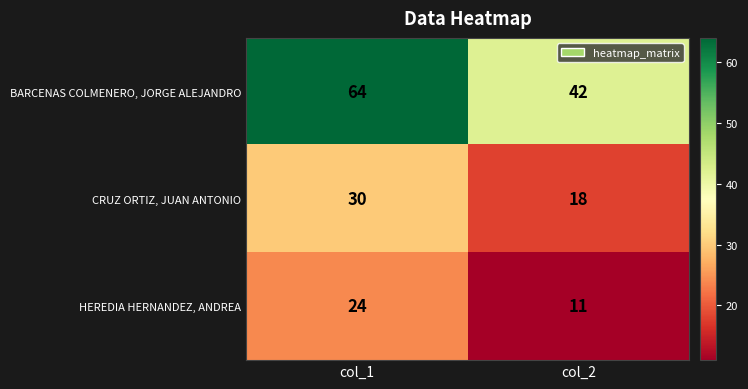

Between col_1 and col_2, which series saw the biggest shift?

BARCENAS COLMENERO, JORGE ALEJANDRO